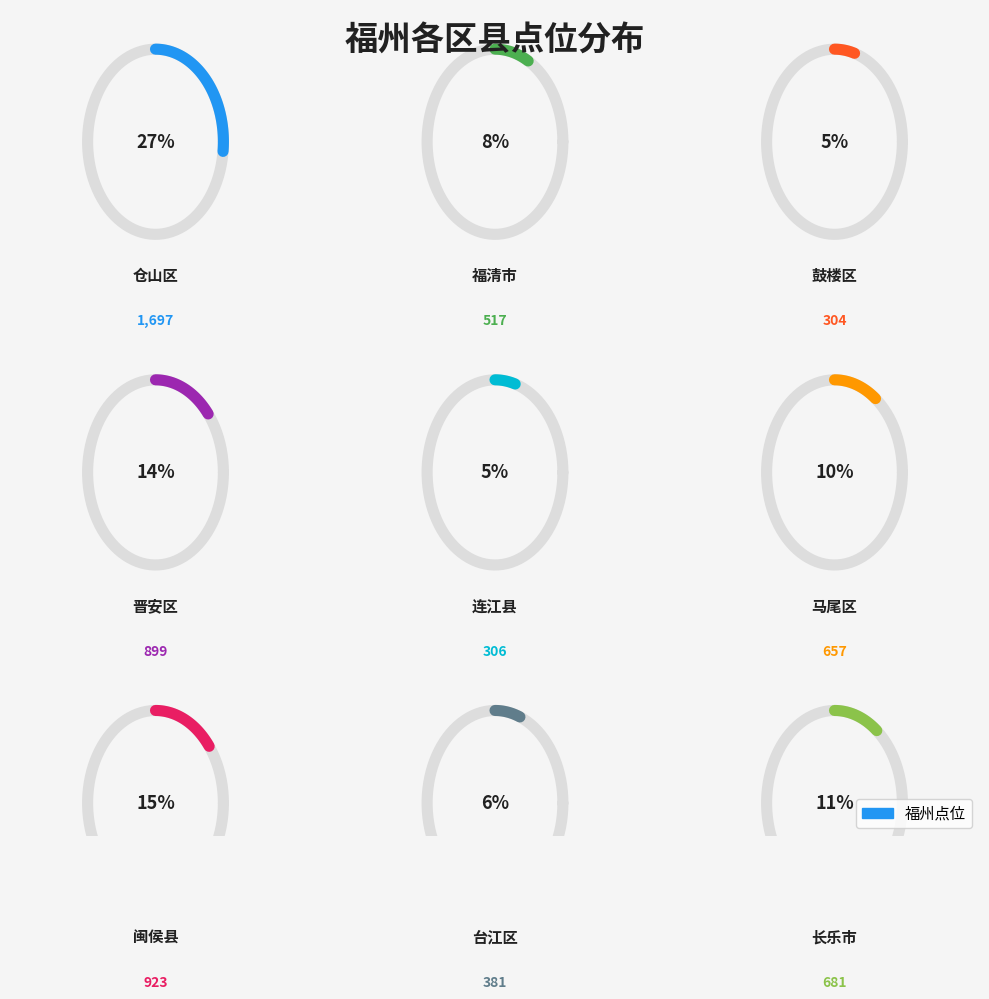

To the nearest percent, what percentage of the pie is 仓山区?

27%